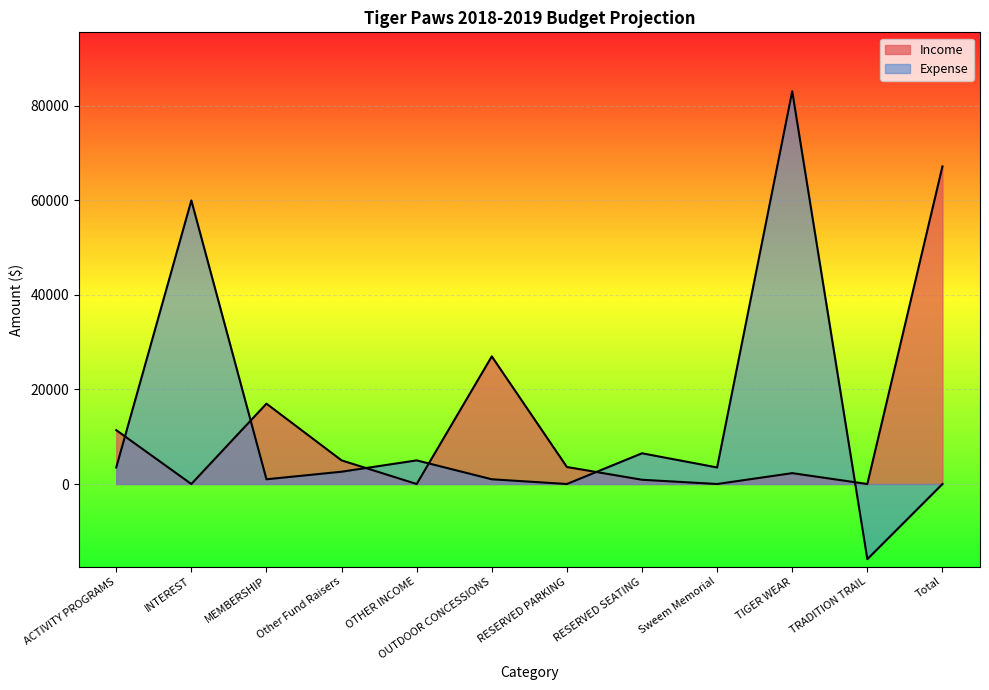

Which series has the widest spread of values?

Expense